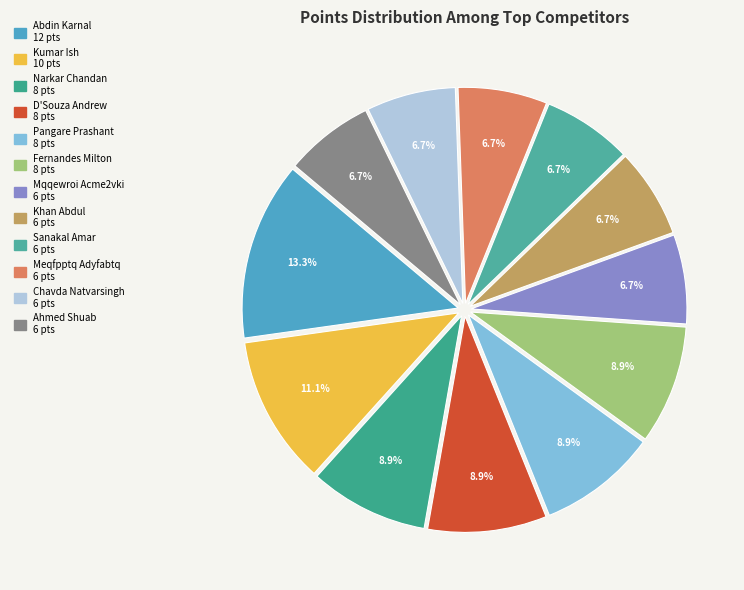

Approximately how many times larger is the value at Fernandes Milton compared to Pangare Prashant?

1.0